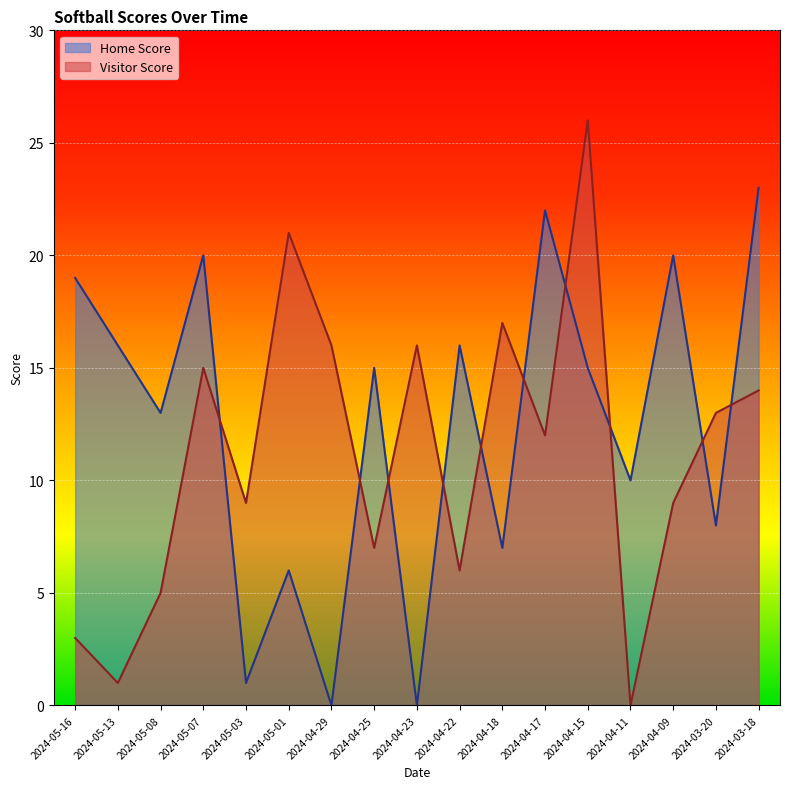

What position from the right is 2024-04-11?

4